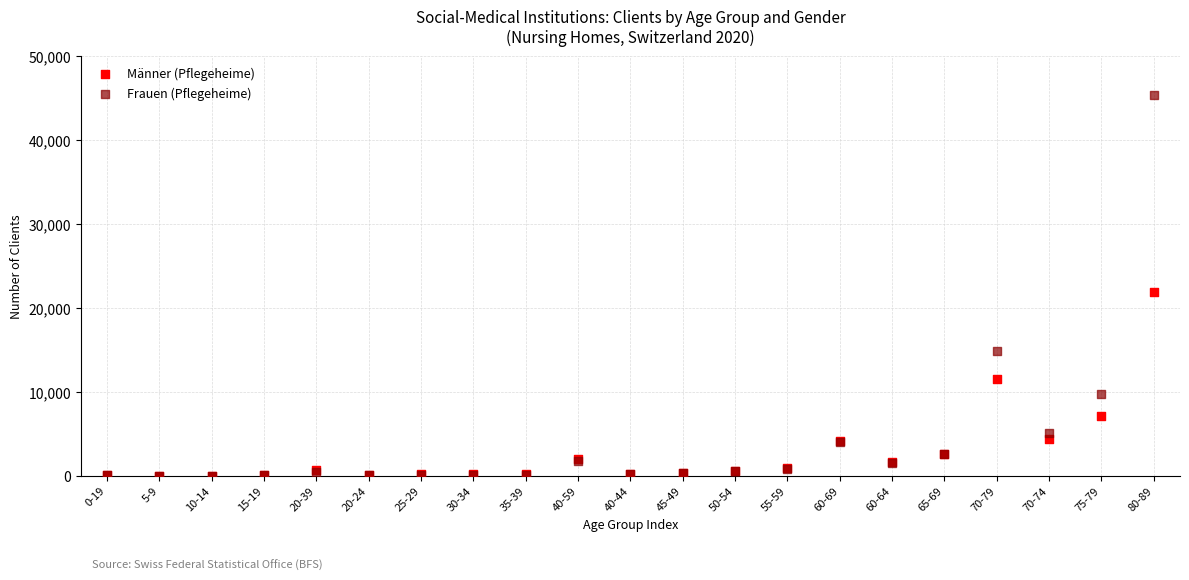

In the Frauen (Pflegeheime) series, what Y value is closest to 22697?

14821